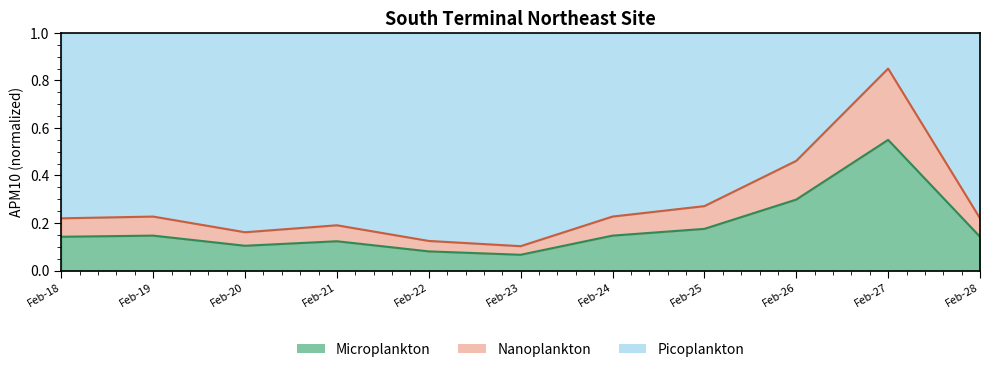

What is the value of the 2nd point from the left?

0.1